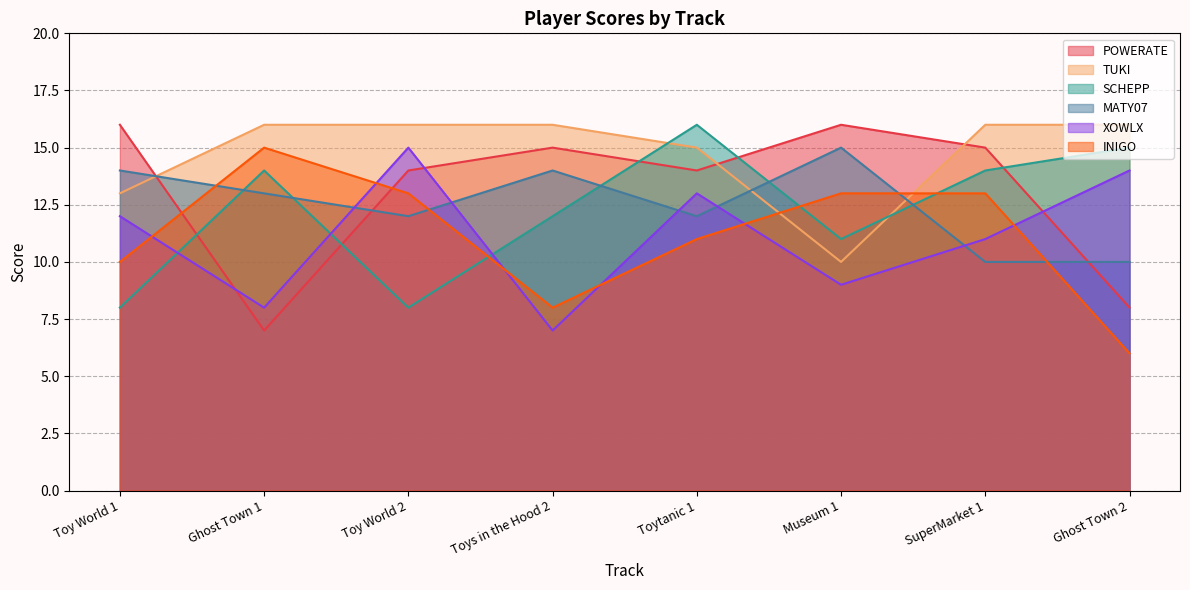

Which series changed the most between Toy World 2 and Ghost Town 2?

SCHEPP